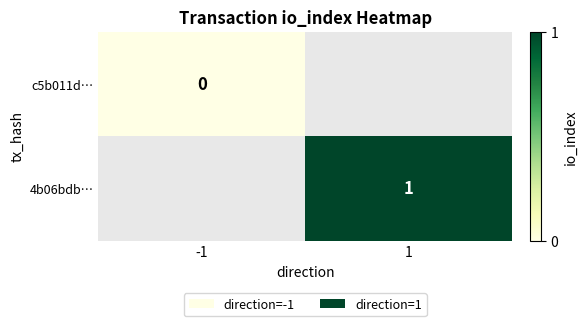

True or false: 4b06bdb… has a value of 1 at 1.

True